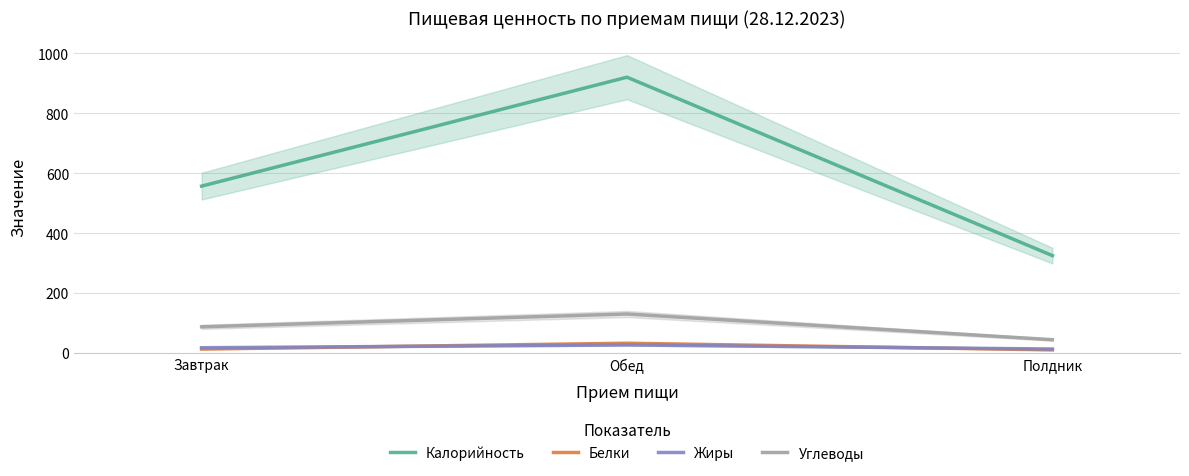

What is the highest value of the Углеводы series?

130.0